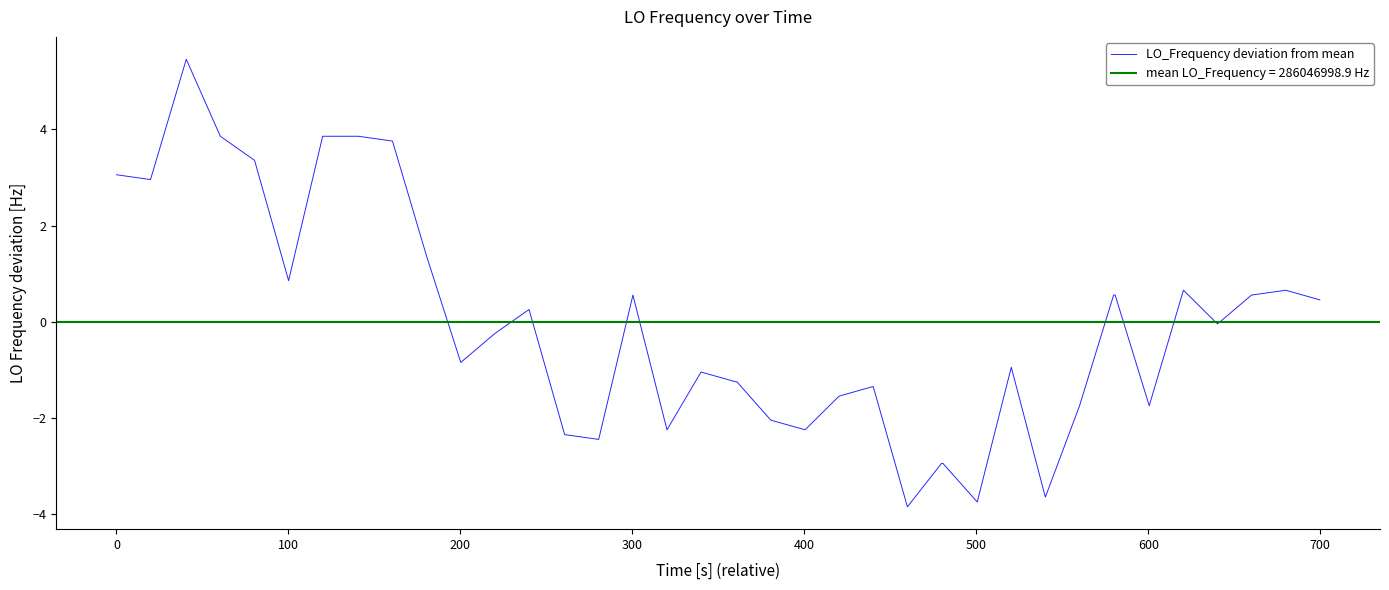

How many points are lower than both their immediate neighbors (excluding endpoints)?

11